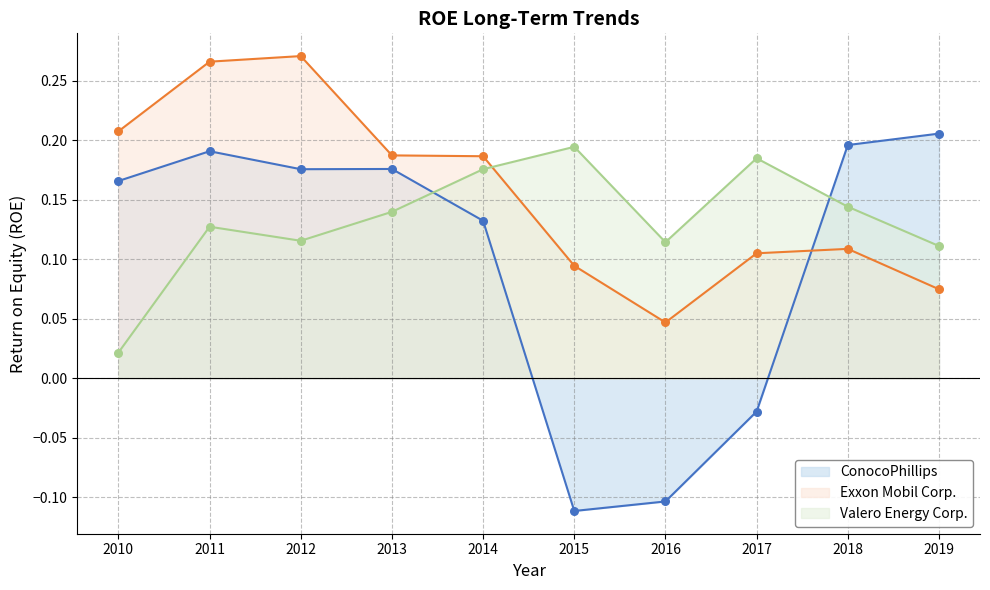

At which category is the sum across all series the highest?

2011